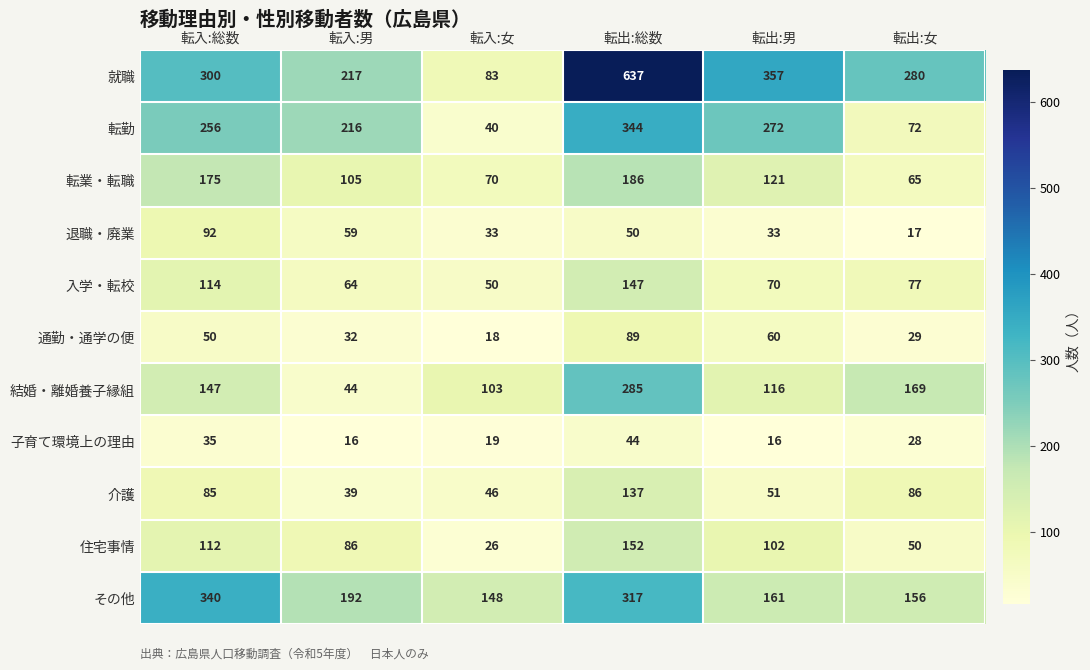

At which category is the sum across all series the highest?

転出:総数